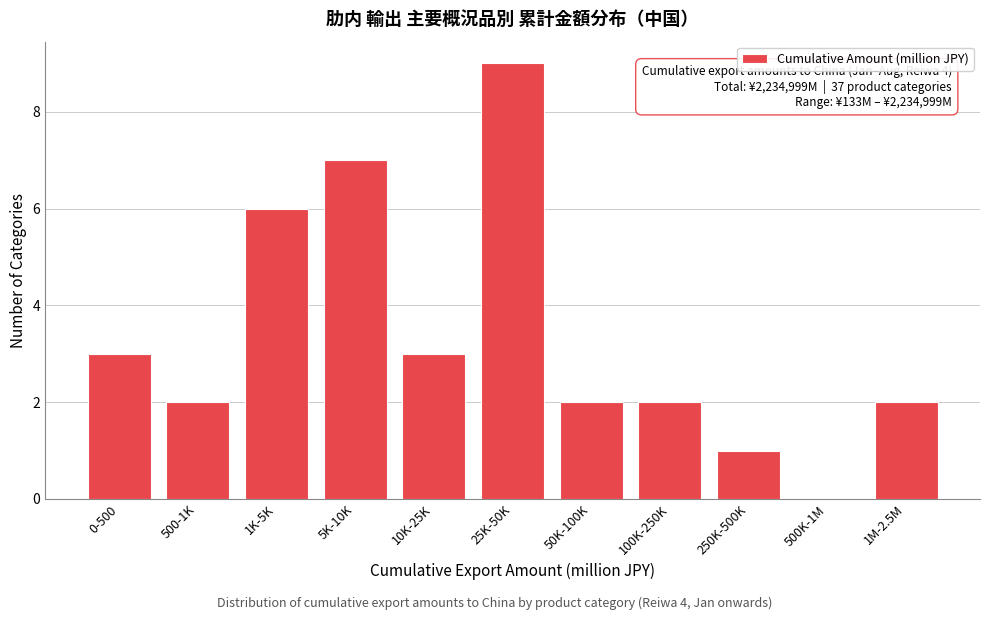

Reading left to right, list all the values displayed in this chart.

0-500=3	500-1K=2	1K-5K=6	5K-10K=7	10K-25K=3	25K-50K=9	50K-100K=2	100K-250K=2	250K-500K=1	500K-1M=0	1M-2.5M=2